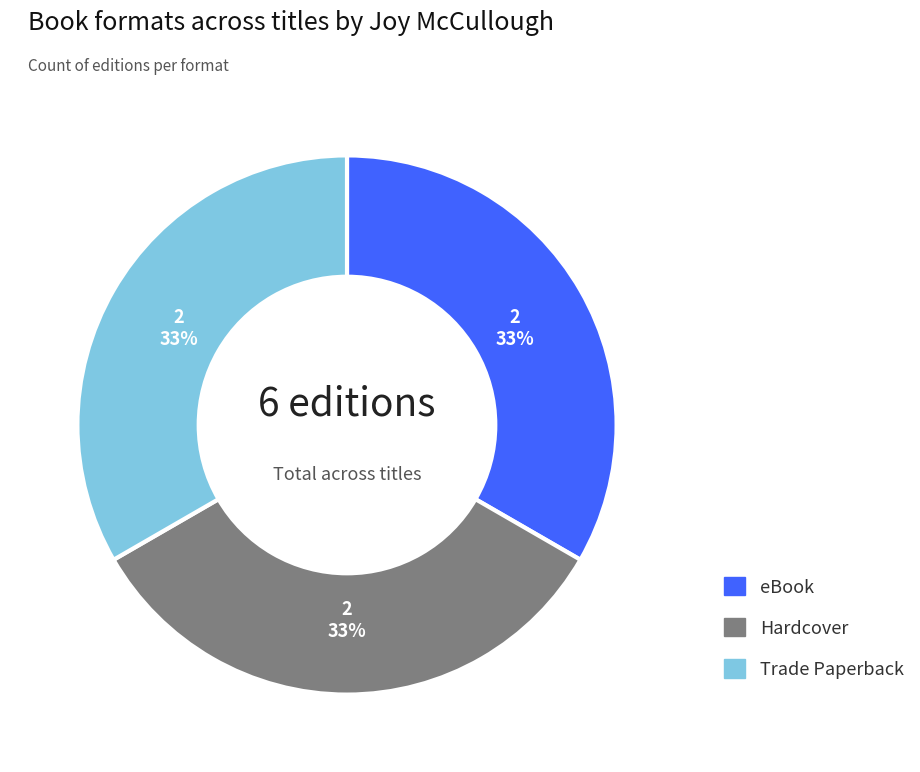

Do Hardcover and Trade Paperback together represent more than half of the pie?

Yes